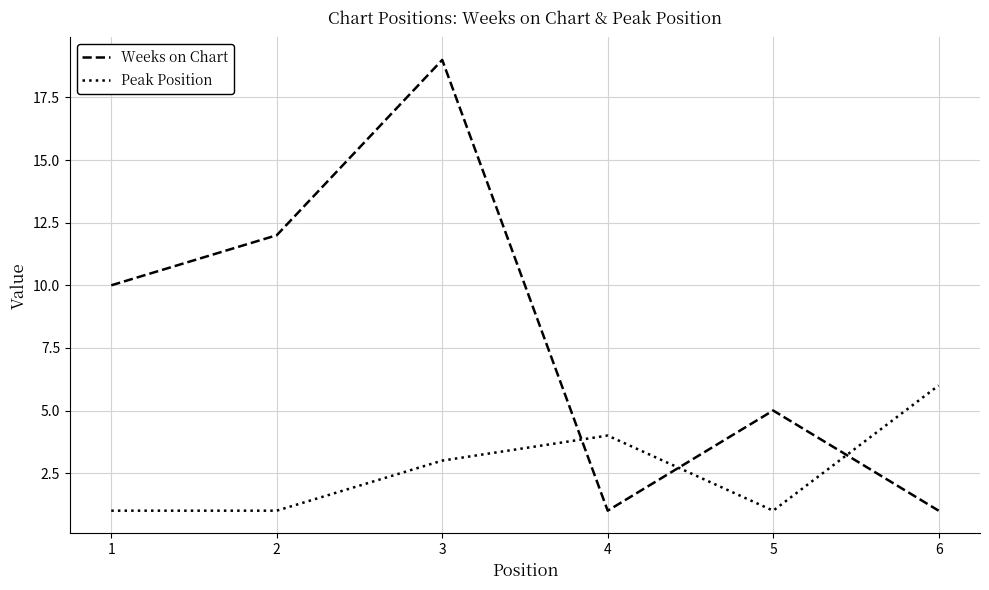

True or false: Peak Position and Weeks on Chart intersect in this chart.

True